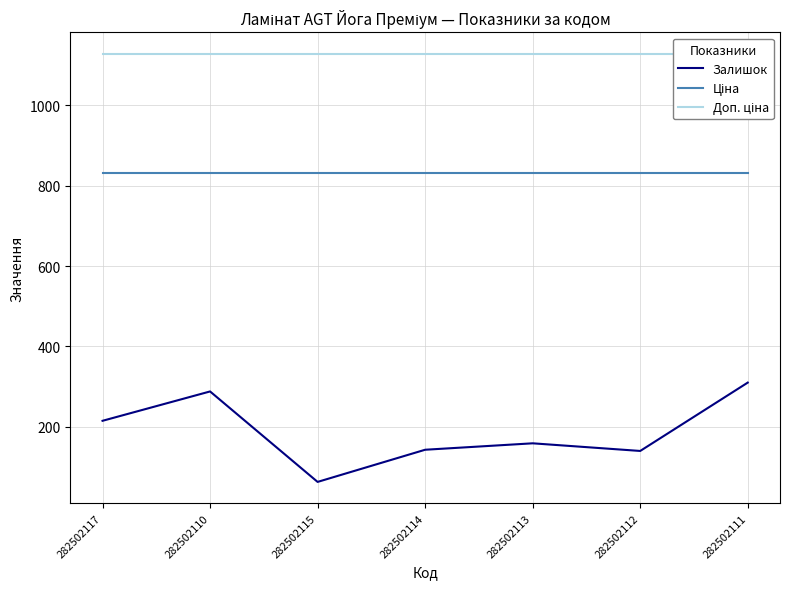

Which category has the lowest value across all series?

282502115